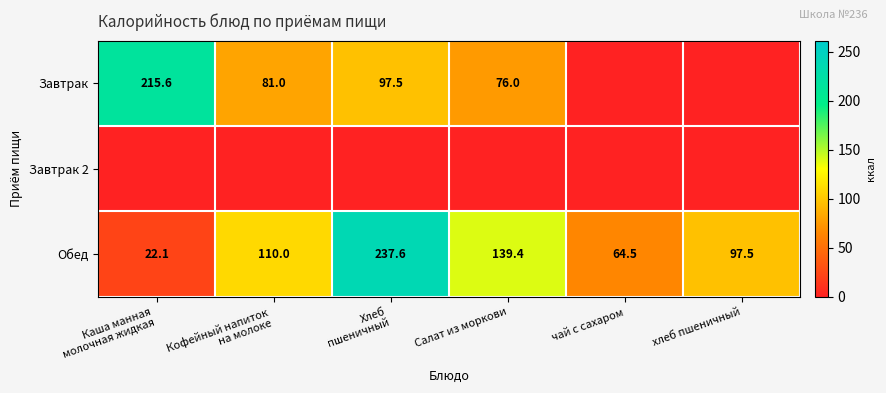

At how many categories does at least one series exceed 60?

6